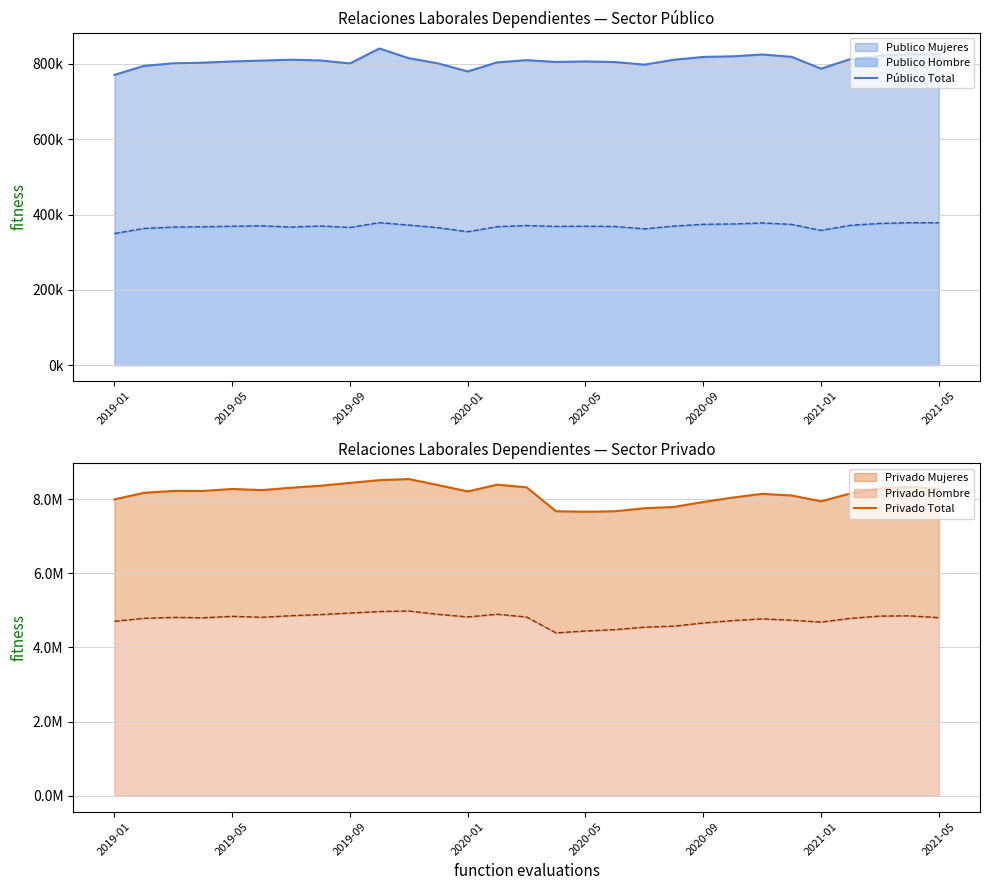

How many lines are shown in the chart?

2